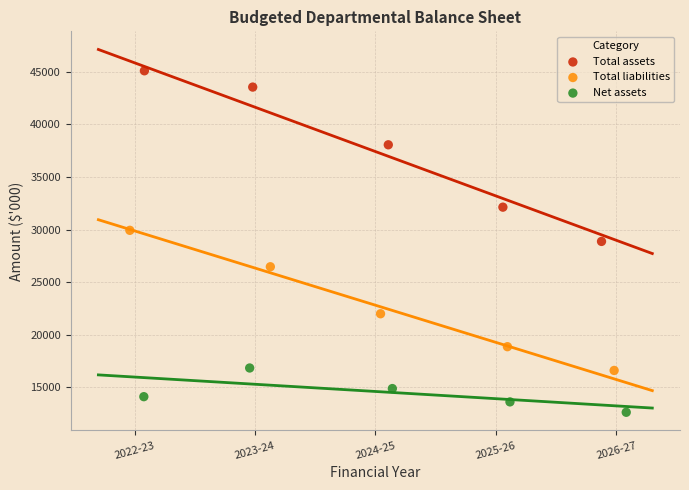

Which series contains the lowest Y value?

Net assets